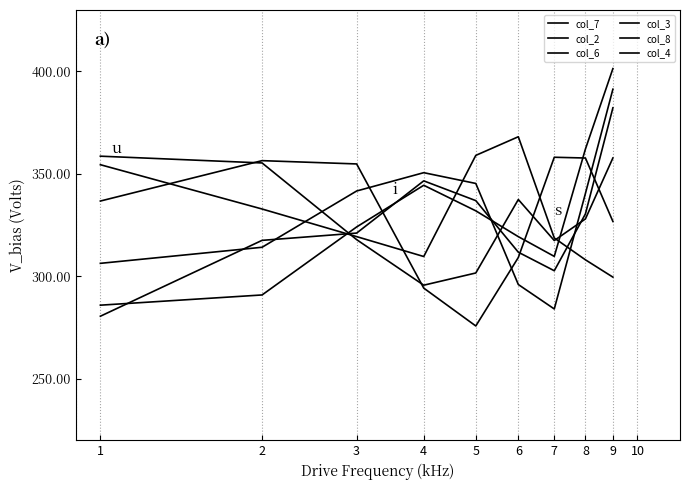

Which category has the highest value in the col_6 series?

7